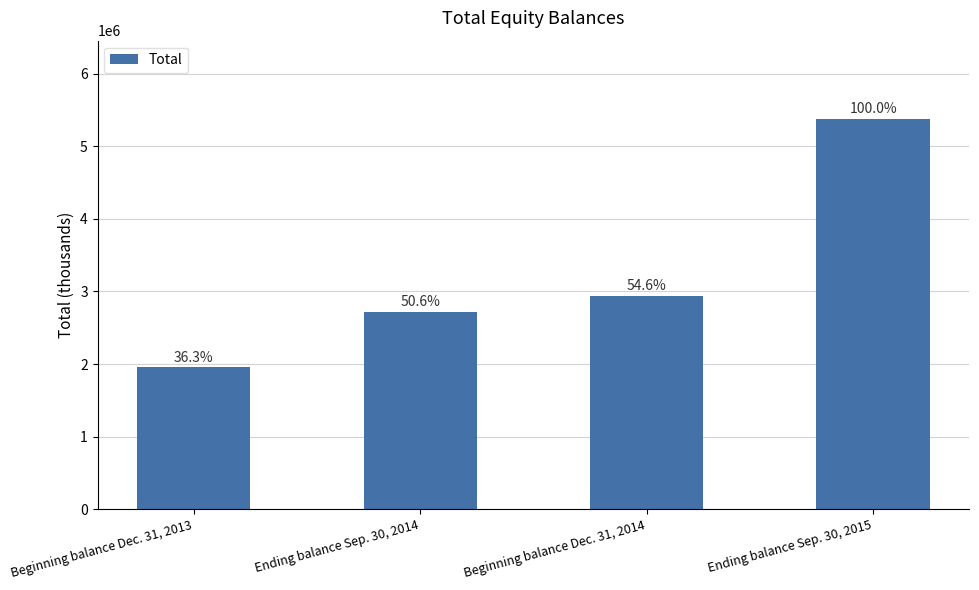

Is it true that the value at Ending balance Sep. 30, 2014 is 996578?

False